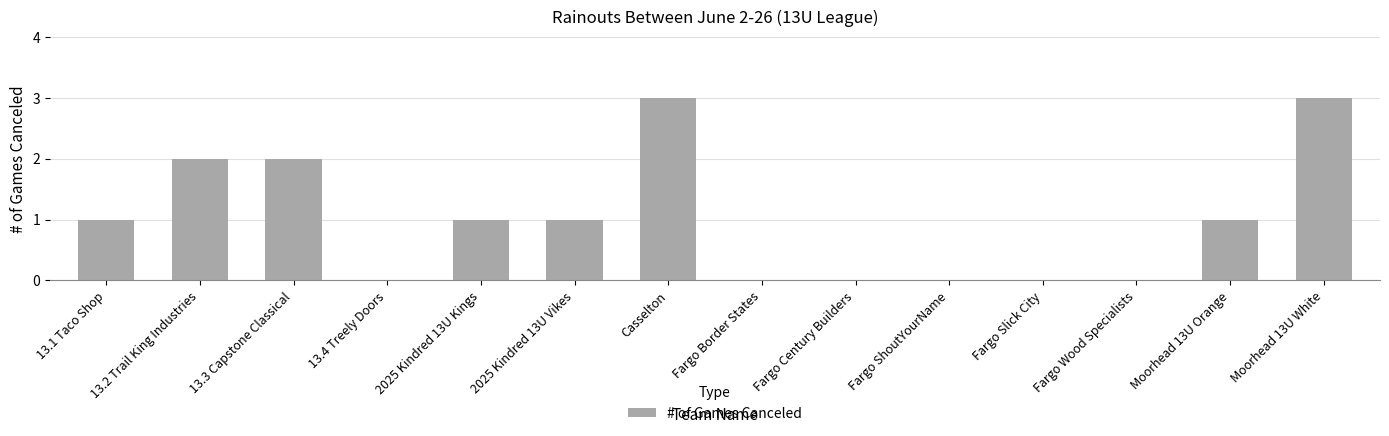

Between Casselton and 13.1 Taco Shop, which is larger?

Casselton